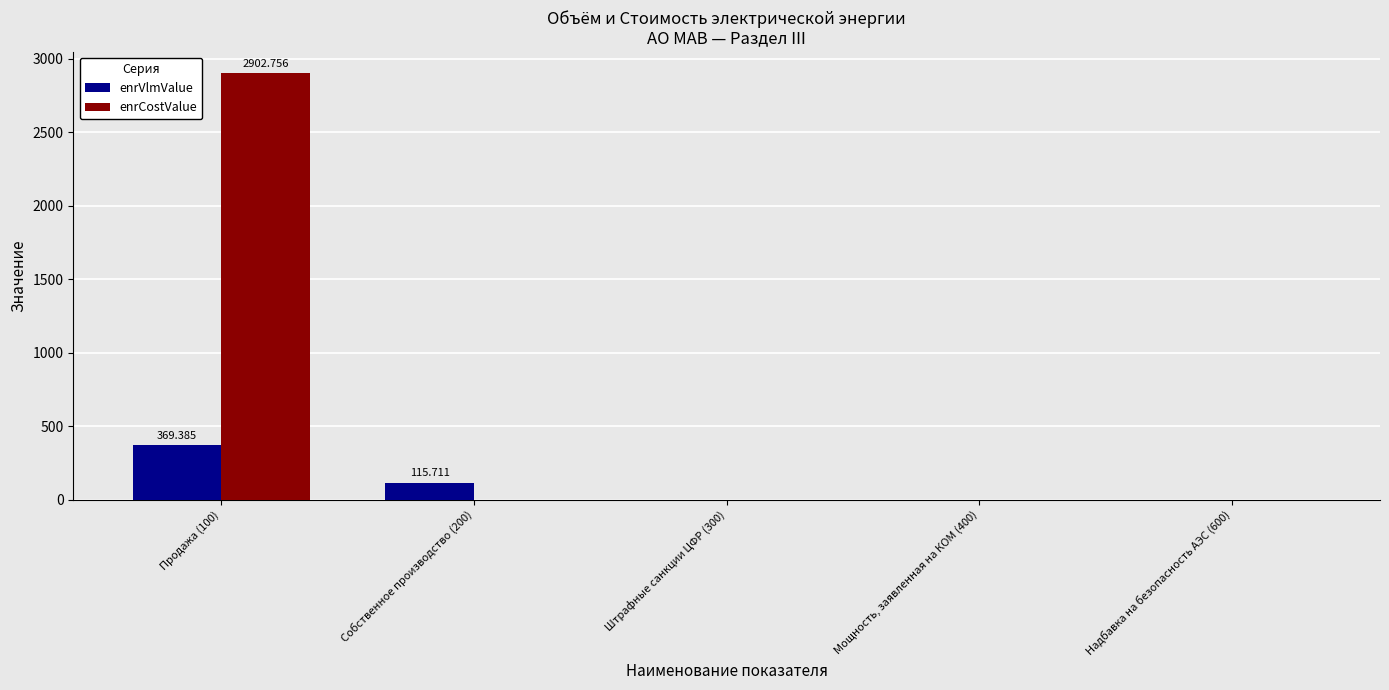

What is the sum of the enrVlmValue values at Продажа (100) and Мощность, заявленная на КОМ (400)?

369.4